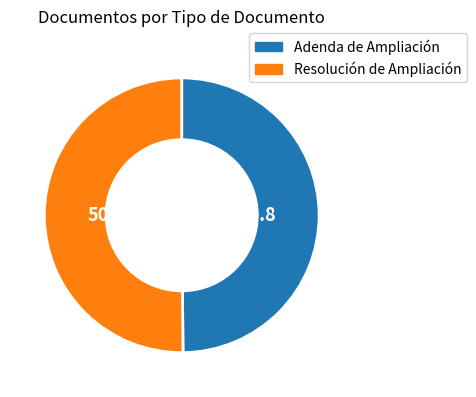

Do Resolución de Ampliación and Adenda de Ampliación together represent more than half of the pie?

Yes